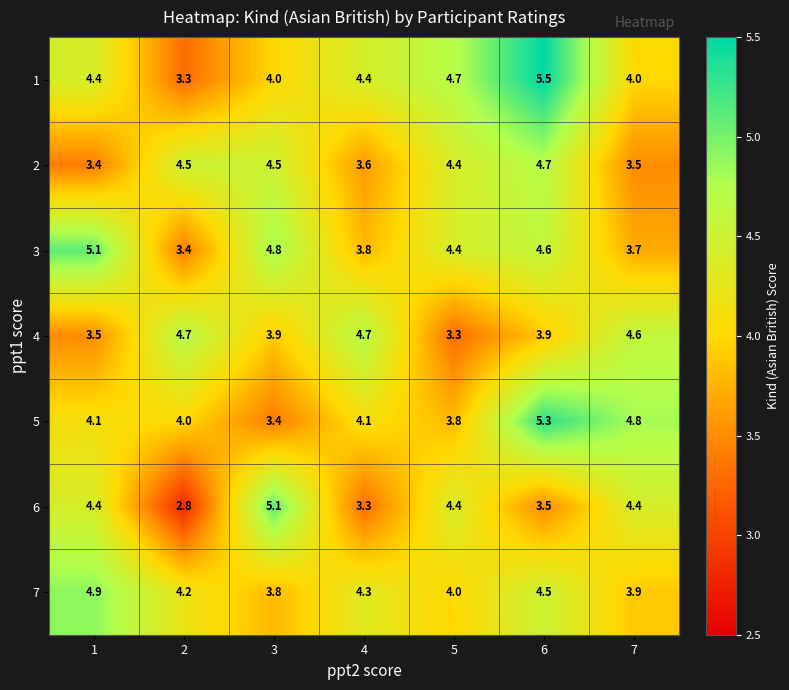

Read the 5 value at 5.

3.8